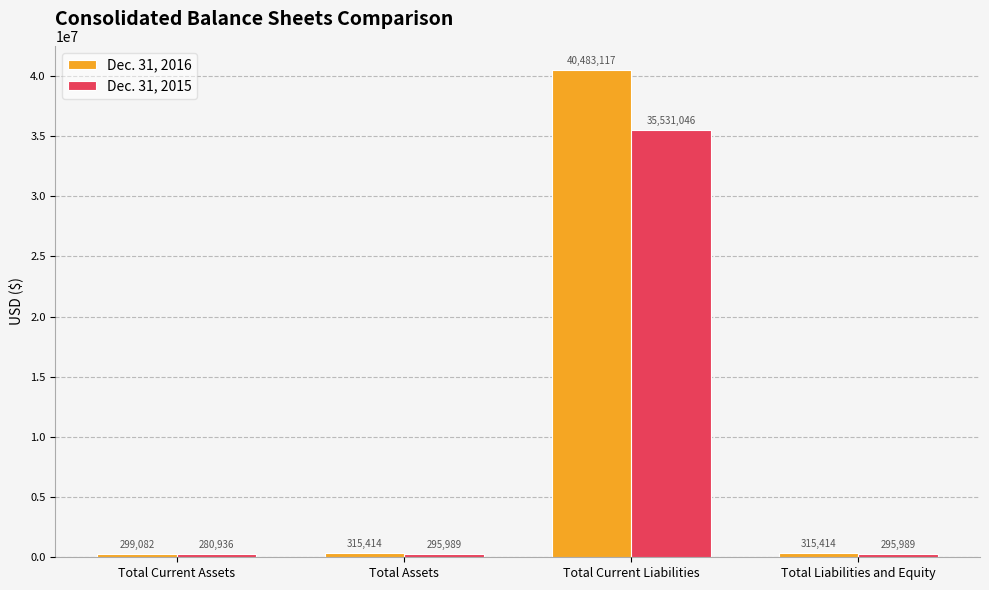

What are all the series names shown in the legend?

Dec. 31, 2016, Dec. 31, 2015